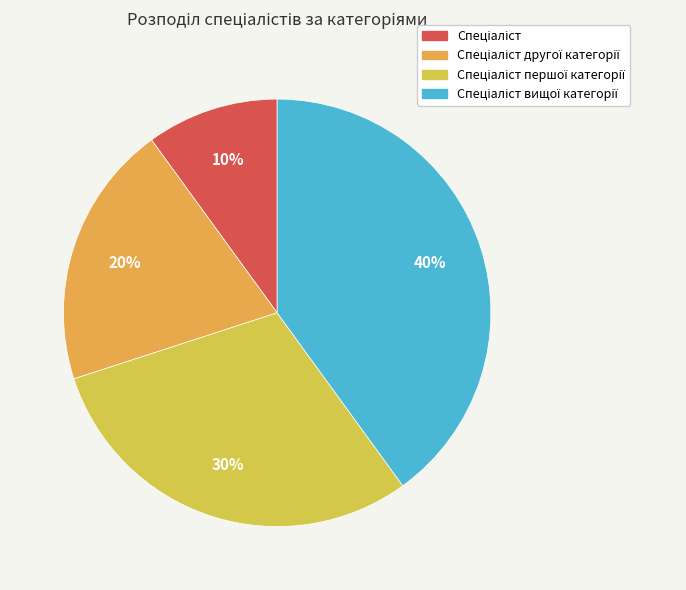

To the nearest percent, what is the difference between the largest and smallest slice percentages?

30%